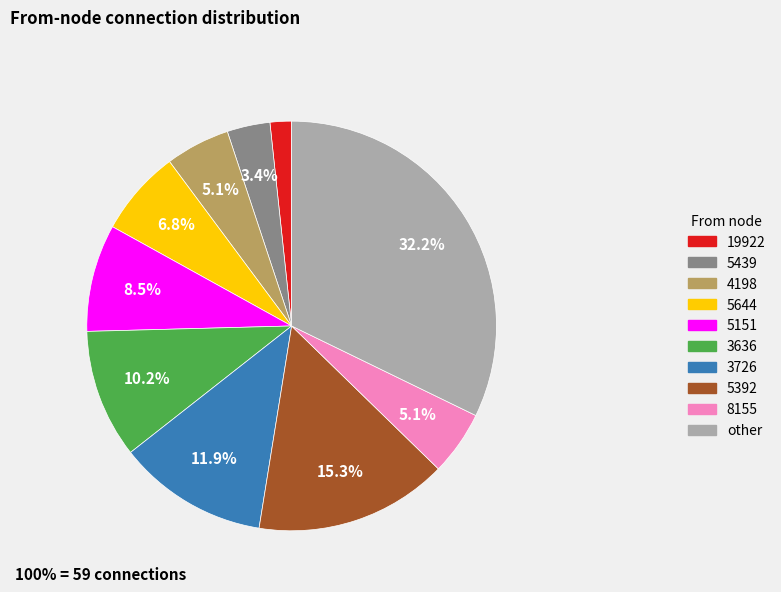

What is the ratio of the value at 19922 to the value at 8155?

0.3